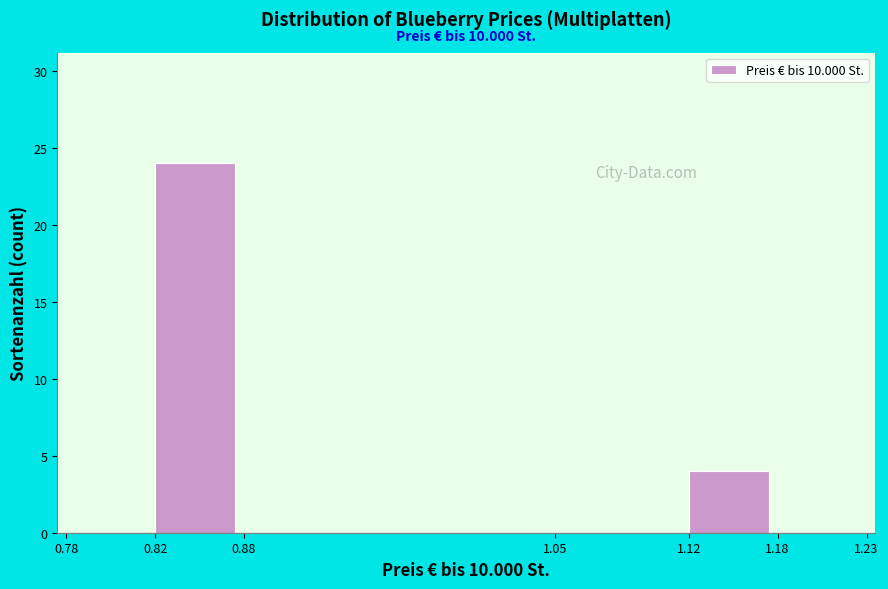

Reading left to right, what are all the values shown in this chart?

0.78=0	0.82=24	0.88=0	1.05=0	1.12=4	1.18=0